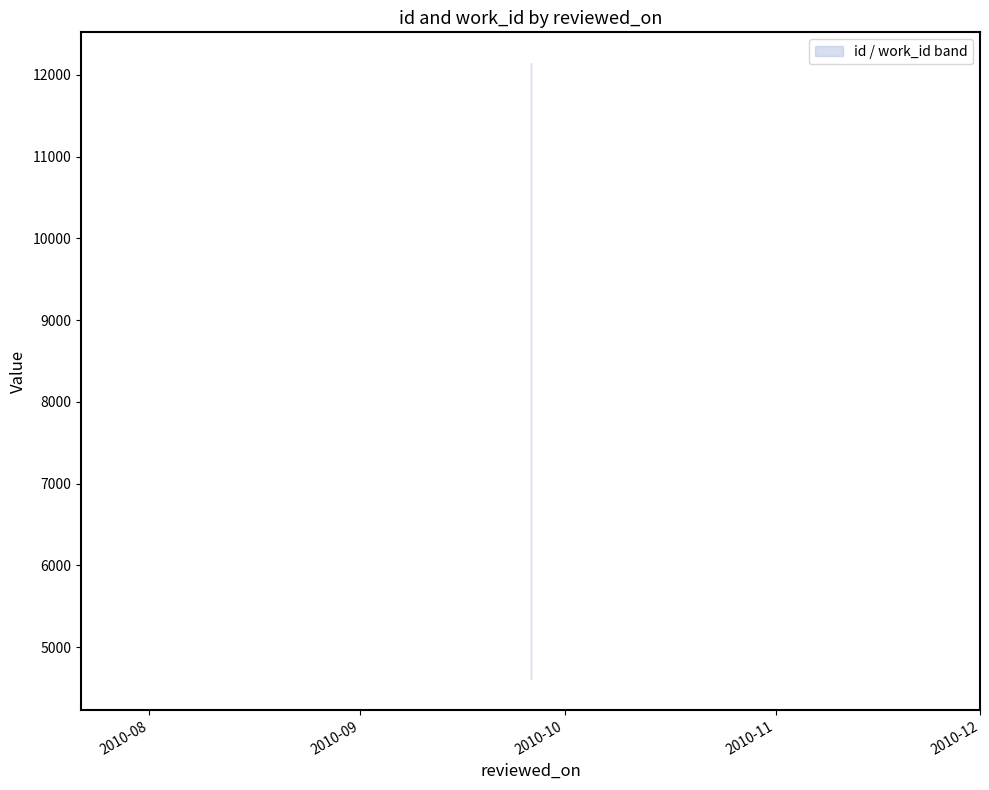

List the labels in order of value, smallest first.

2010-09-26, 2010-09-26, 2010-09-26, 2010-09-26, 2010-09-26, 2010-09-26, 2010-09-26, 2010-09-26, 2010-09-26